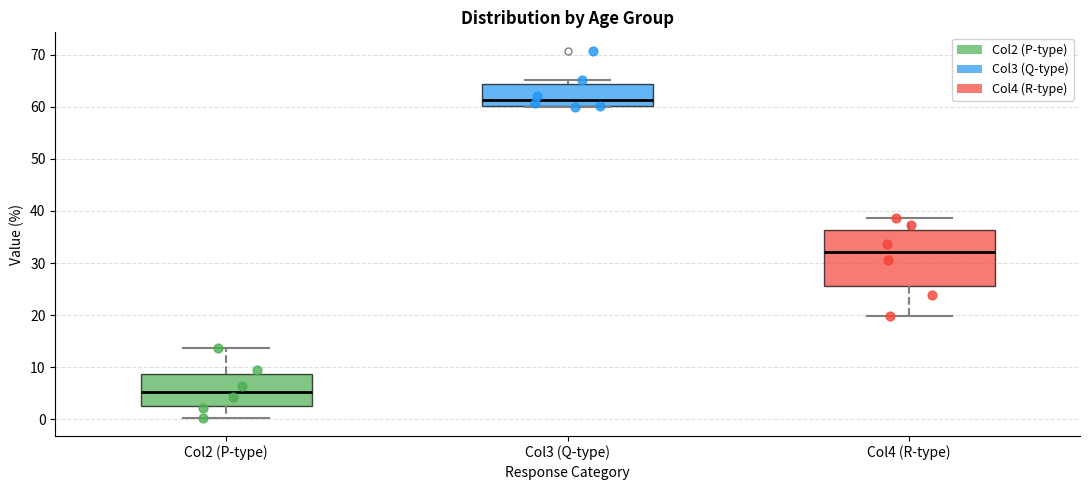

Where does the lower whisker of the box for Col2 (P-type) end on the y-axis? The values are not printed on the chart, so give them approximately, as read against the axis.

0